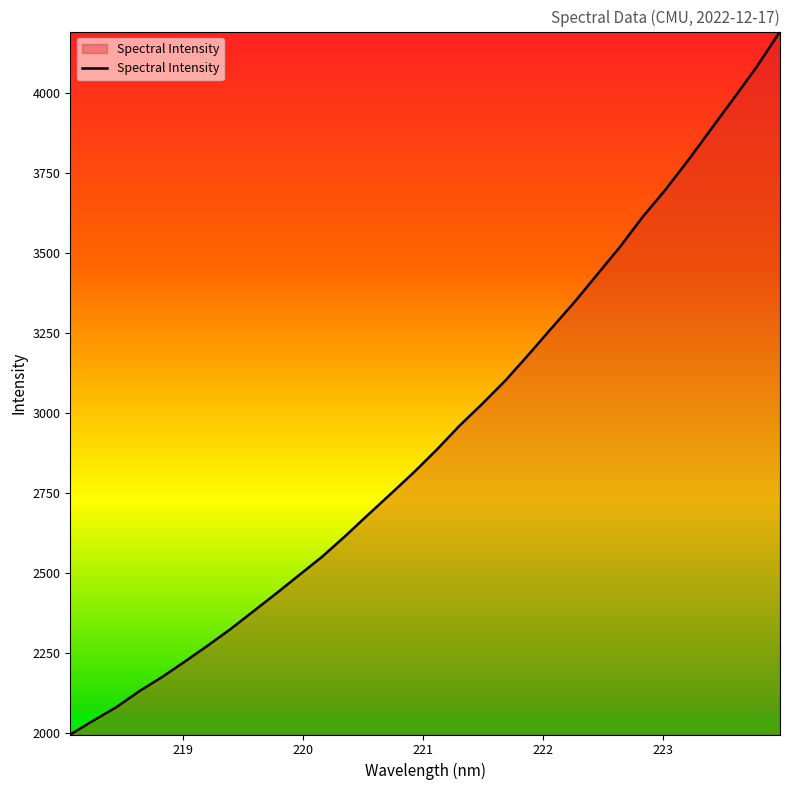

What is the difference between the second highest and second lowest values?

2046.9